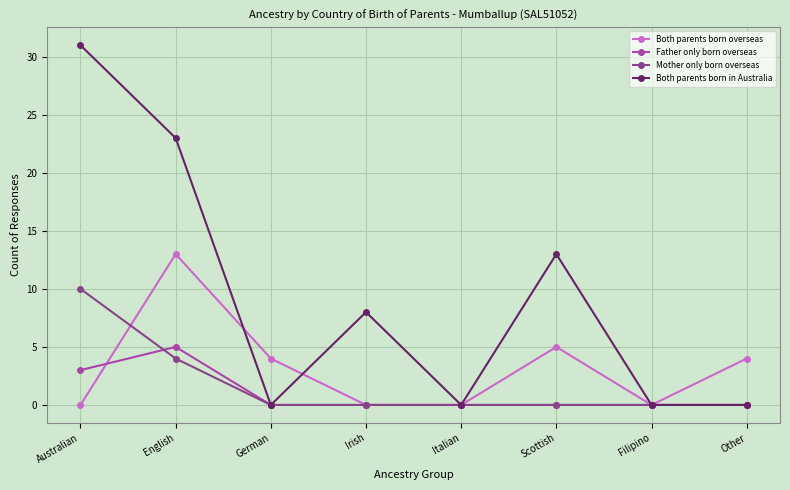

Reading left to right, extract all data points from this chart.

Both parents born overseas: Australian=0	English=13	German=4	Irish=0	Italian=0	Scottish=5	Filipino=0	Other=4
Father only born overseas: Australian=3	English=5	German=0	Irish=0	Italian=0	Scottish=0	Filipino=0	Other=0
Mother only born overseas: Australian=10	English=4	German=0	Irish=0	Italian=0	Scottish=0	Filipino=0	Other=0
Both parents born in Australia: Australian=31	English=23	German=0	Irish=8	Italian=0	Scottish=13	Filipino=0	Other=0